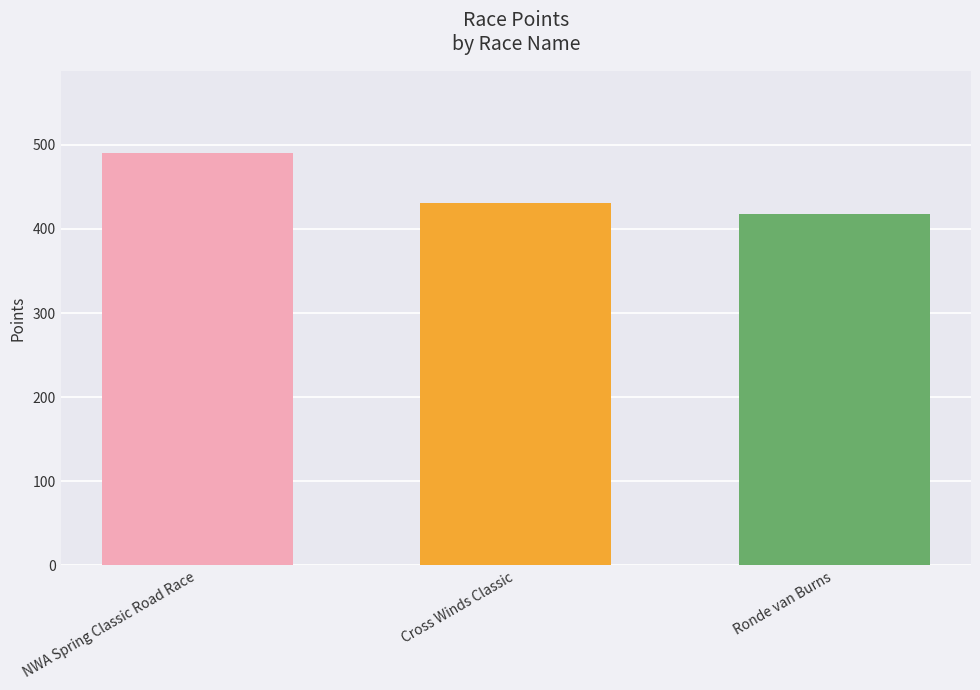

Is it true that the value at Cross Winds Classic is 430.9?

True